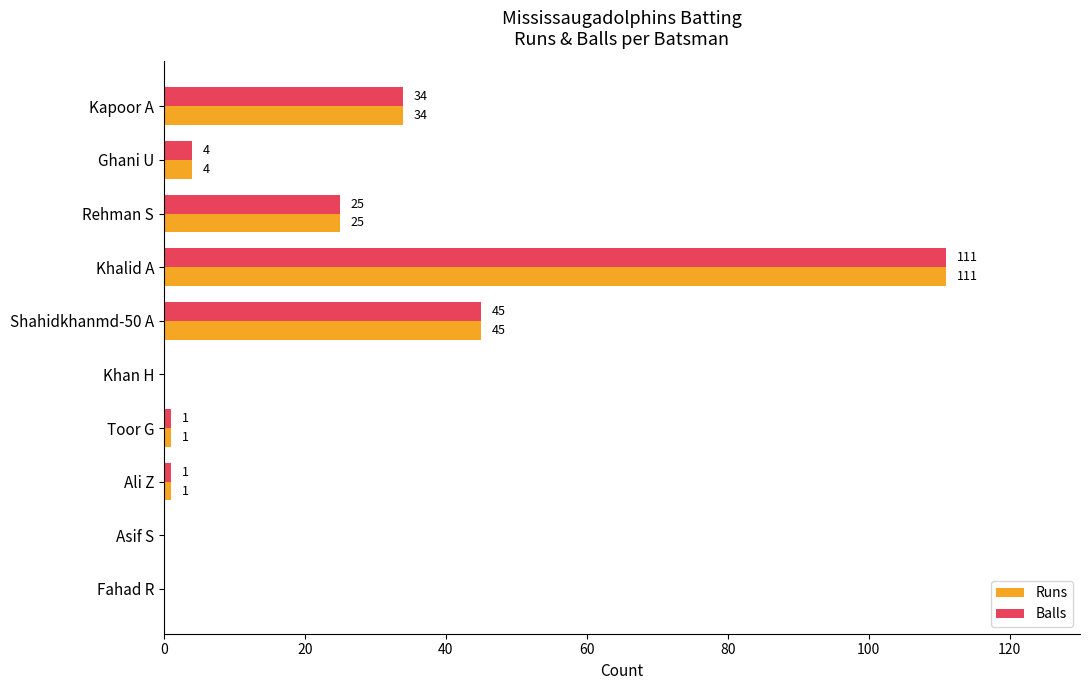

At which label is Runs closest to 55?

Shahidkhanmd-50 A